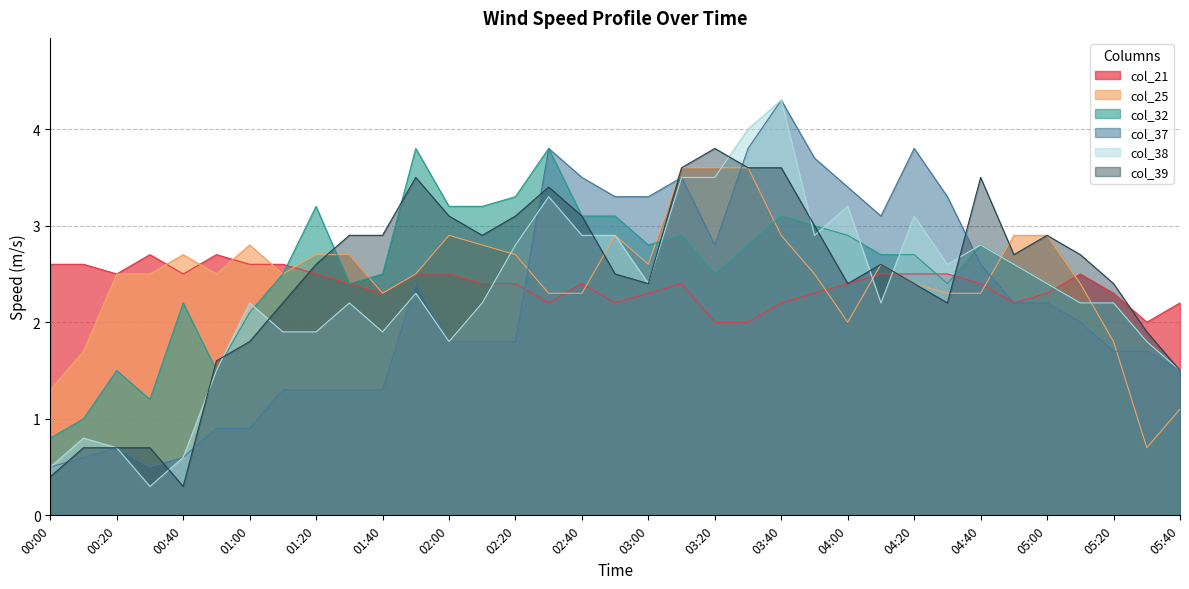

Reading right to left, what are all the values shown in this chart?

col_21: 2.2	2.0	2.3	2.5	2.3	2.2	2.4	2.5	2.5	2.5	2.4	2.3	2.2	2.0	2.0	2.4	2.3	2.2	2.4	2.2	2.4	2.4	2.5	2.5	2.3	2.4	2.5	2.6	2.6	2.7	2.5	2.7	2.5	2.6	2.6
col_25: 1.1	0.7	1.8	2.4	2.9	2.9	2.3	2.3	2.4	2.6	2.0	2.5	2.9	3.6	3.6	3.6	2.6	2.9	2.3	2.3	2.7	2.8	2.9	2.5	2.3	2.7	2.7	2.5	2.8	2.5	2.7	2.5	2.5	1.7	1.3
col_32: 1.5	1.8	2.2	2.2	2.4	2.6	2.8	2.4	2.7	2.7	2.9	3.0	3.1	2.8	2.5	2.9	2.8	3.1	3.1	3.8	3.3	3.2	3.2	3.8	2.5	2.4	3.2	2.5	2.1	1.5	2.2	1.2	1.5	1.0	0.8
col_37: 1.5	1.7	1.7	2.0	2.2	2.2	2.6	3.3	3.8	3.1	3.4	3.7	4.3	3.8	2.8	3.5	3.3	3.3	3.5	3.8	1.8	1.8	1.8	2.4	1.3	1.3	1.3	1.3	0.9	0.9	0.6	0.5	0.7	0.6	0.5
col_38: 1.5	1.8	2.2	2.2	2.4	2.6	2.8	2.6	3.1	2.2	3.2	2.9	4.3	4.0	3.5	3.5	2.4	2.9	2.9	3.3	2.8	2.2	1.8	2.3	1.9	2.2	1.9	1.9	2.2	1.5	0.6	0.3	0.7	0.8	0.5
col_39: 1.5	1.9	2.4	2.7	2.9	2.7	3.5	2.2	2.4	2.6	2.4	3.0	3.6	3.6	3.8	3.6	2.4	2.5	3.1	3.4	3.1	2.9	3.1	3.5	2.9	2.9	2.6	2.2	1.8	1.6	0.3	0.7	0.7	0.7	0.4